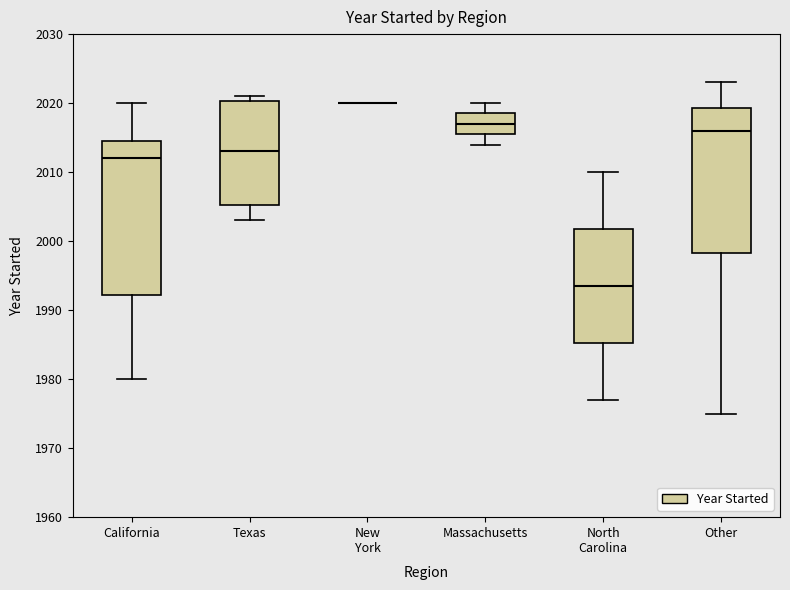

Which box is the tallest, from its lower edge to its upper edge?

California